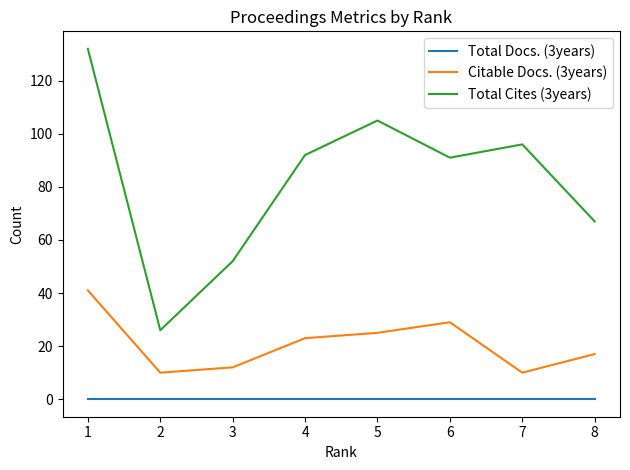

True or false: Total Cites (3years) and Total Docs. (3years) intersect in this chart.

False